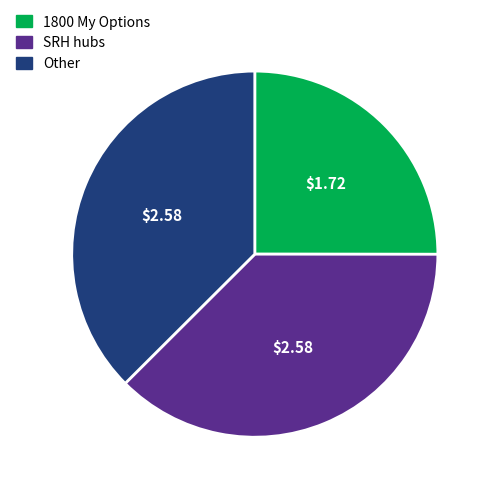

Does any single category account for the majority?

No